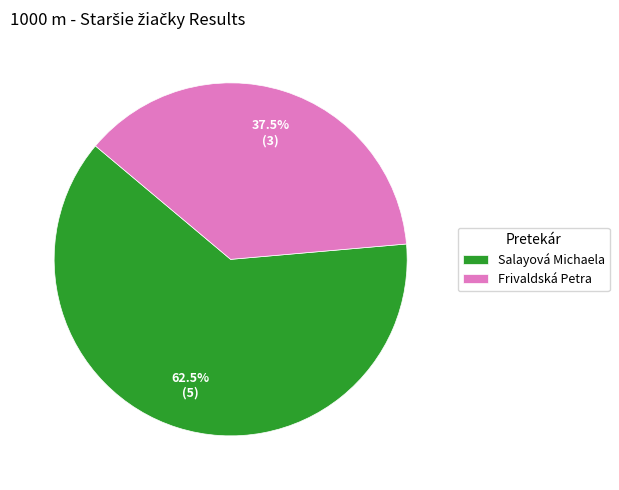

Which slice is the largest?

Salayová Michaela